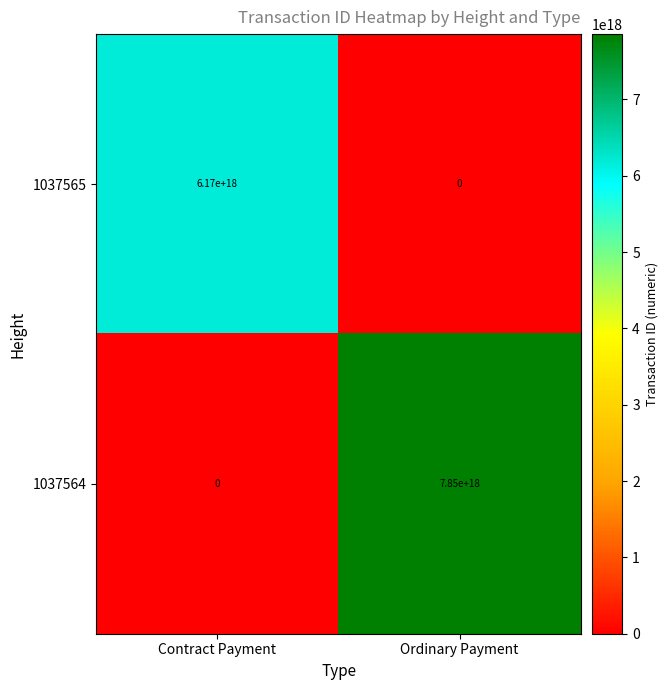

Which series changed the most between Contract Payment and Ordinary Payment?

1037564